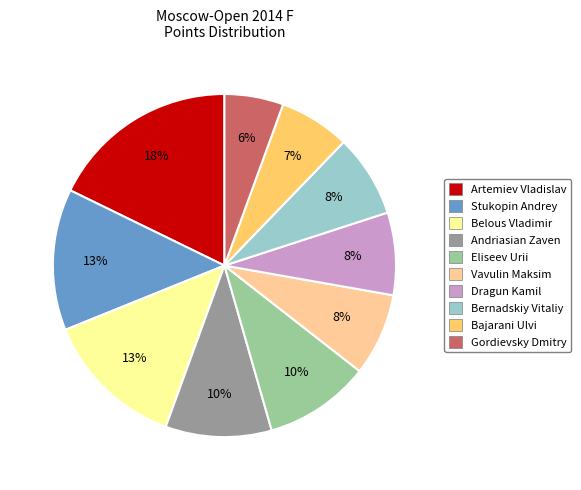

The Bernadskiy Vitaliy slice represents 15% of the pie. True or false?

False